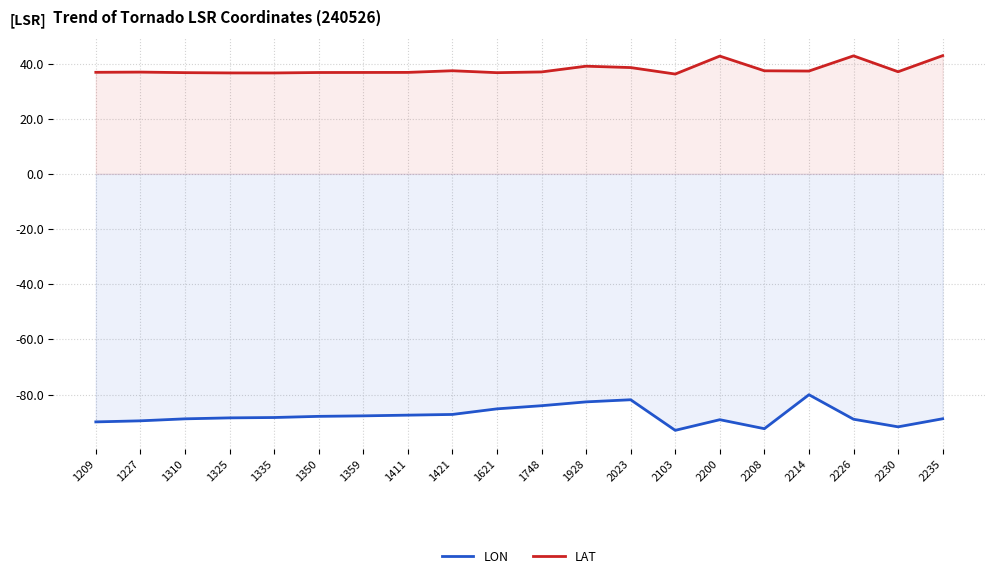

Reading left to right, what are all the values shown in this chart?

LON: 1209=-89.9	1227=-89.5	1310=-88.8	1325=-88.5	1335=-88.3	1350=-87.9	1359=-87.7	1411=-87.5	1421=-87.2	1621=-85.2	1748=-84.0	1928=-82.7	2023=-81.9	2103=-93.0	2200=-89.1	2208=-92.4	2214=-80.1	2226=-89.0	2230=-91.7	2235=-88.8
LAT: 1209=36.8	1227=36.9	1310=36.7	1325=36.6	1335=36.6	1350=36.7	1359=36.8	1411=36.8	1421=37.4	1621=36.7	1748=37.0	1928=39.0	2023=38.5	2103=36.2	2200=42.7	2208=37.4	2214=37.3	2226=42.8	2230=37.0	2235=42.9